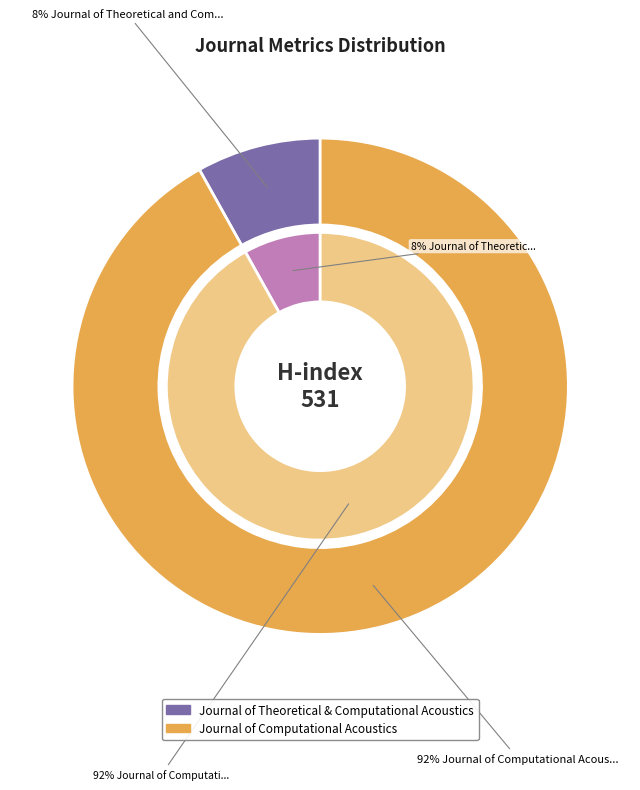

What percentage do Journal of Theoretical and Computational Acoustics and Journal of Computational Acoustics together represent?

100.0%